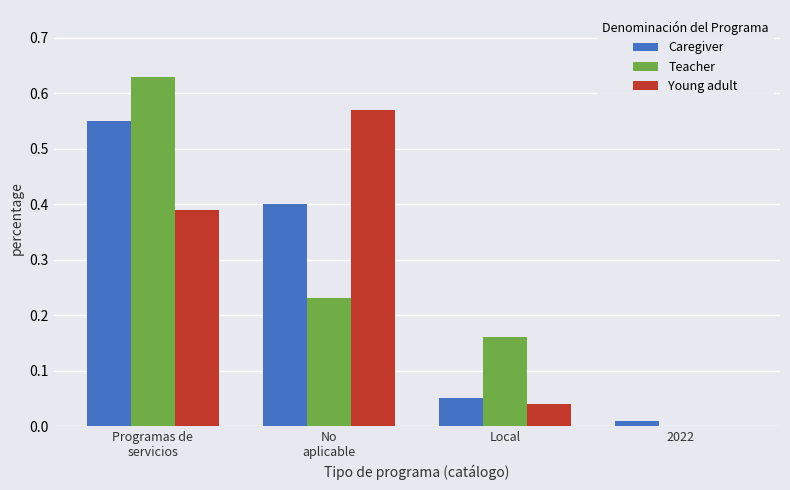

What is the sum of all Young adult values?

1.0